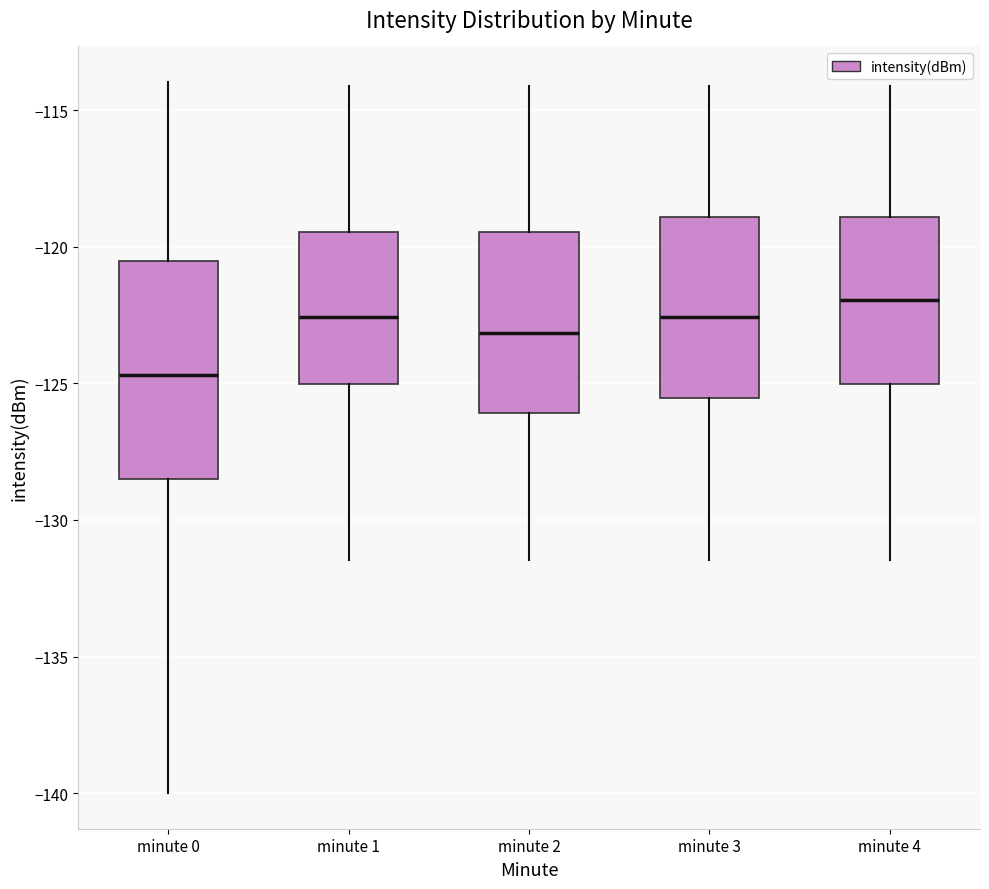

Which box is the tallest, from its lower edge to its upper edge?

minute 0